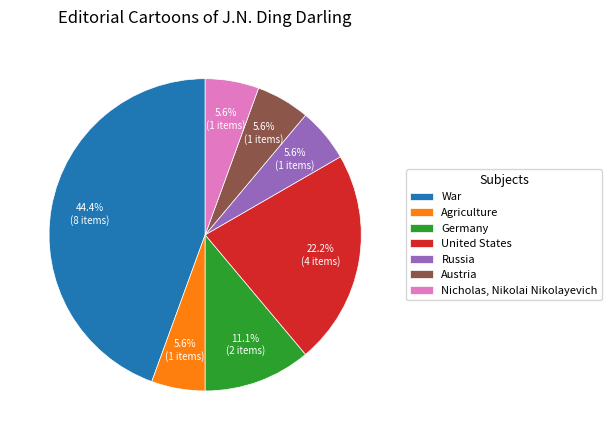

True or false: Russia accounts for 1% of the total.

False